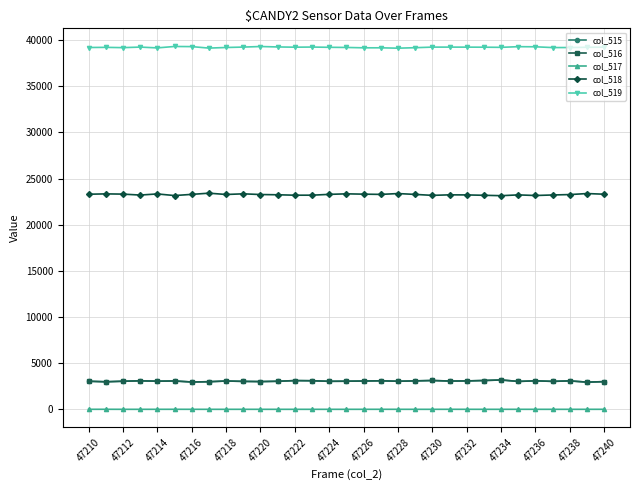

What is the average value of the col_517 series?

1